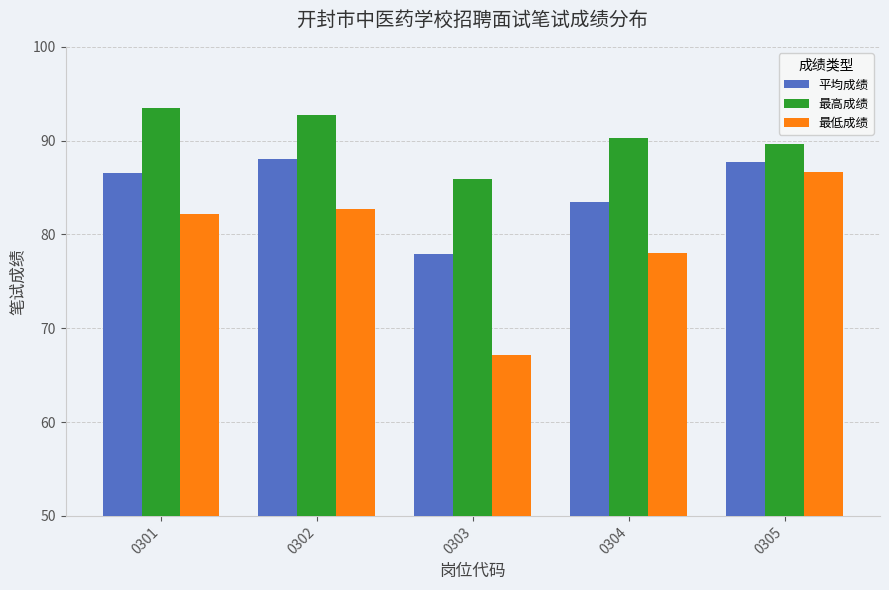

What is the approximate value of 平均成绩 at 0304?

83.4